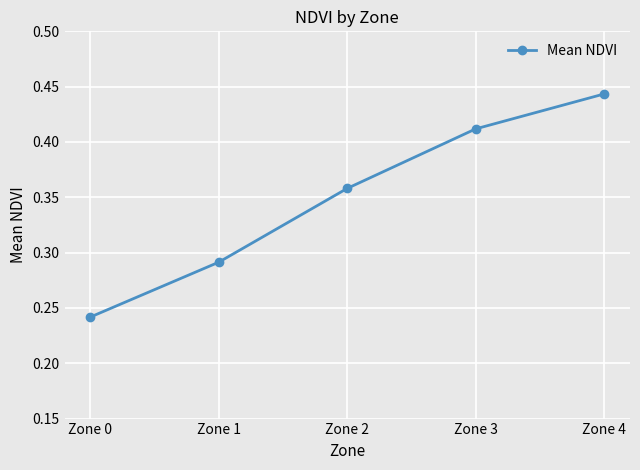

Does the chart have visible grid lines?

Yes